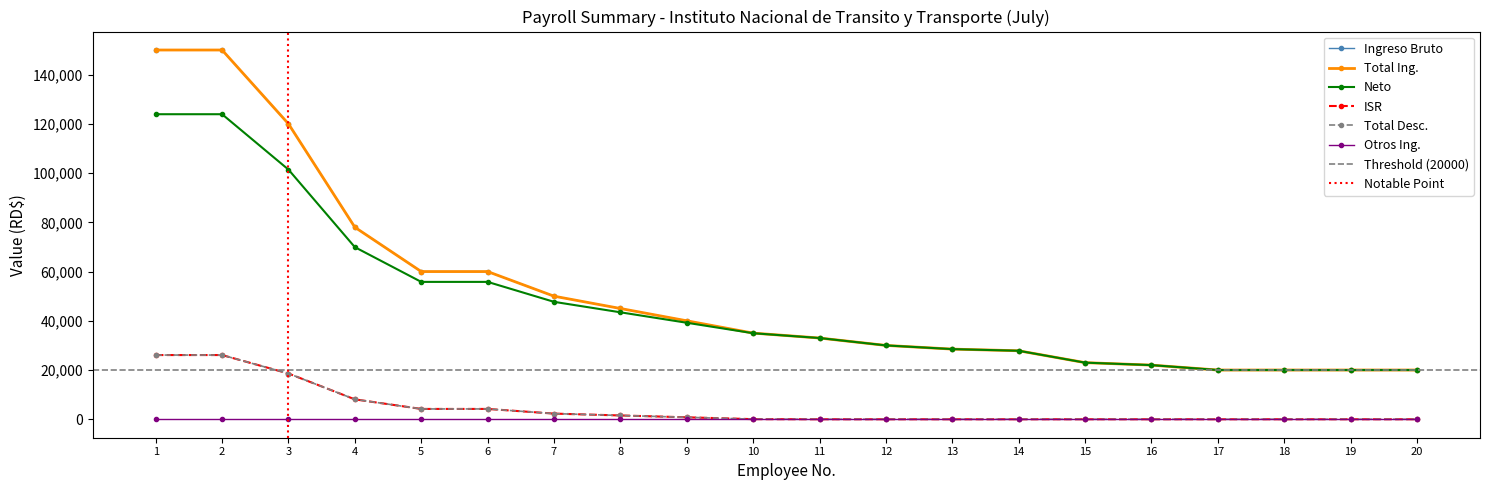

Reading left to right, extract all data points from this chart.

Ingreso Bruto: 150000.0	150000.0	120000.0	78000.0	60000.0	60000.0	50000.0	45000.0	40000.0	35000.0	33000.0	30000.0	28500.0	27826.0	23000.0	22000.0	20000.0	20000.0	20000.0	20000.0
Total Ing.: 150000.0	150000.0	120000.0	78000.0	60000.0	60000.0	50000.0	45000.0	40000.0	35000.0	33000.0	30000.0	28500.0	27826.0	23000.0	22000.0	20000.0	20000.0	20000.0	20000.0
Neto: 123917.1	123917.1	101417.1	69917.1	55804.1	55804.1	47702.8	43452.8	39202.8	34952.8	33000.0	30000.0	28500.0	27826.0	23000.0	22000.0	20000.0	20000.0	20000.0	20000.0
ISR: 26082.9	26082.9	18582.9	8082.9	4195.9	4195.9	2297.2	1547.2	797.2	47.2	0.0	0.0	0.0	0.0	0.0	0.0	0.0	0.0	0.0	0.0
Total Desc.: 26082.9	26082.9	18582.9	8082.9	4195.9	4195.9	2297.2	1547.2	797.2	47.2	0.0	0.0	0.0	0.0	0.0	0.0	0.0	0.0	0.0	0.0